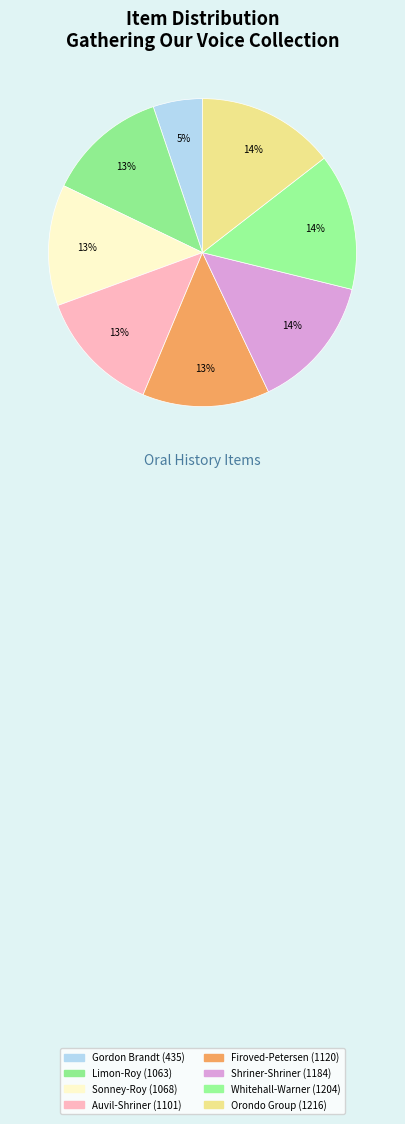

How many slices are in this pie chart?

8